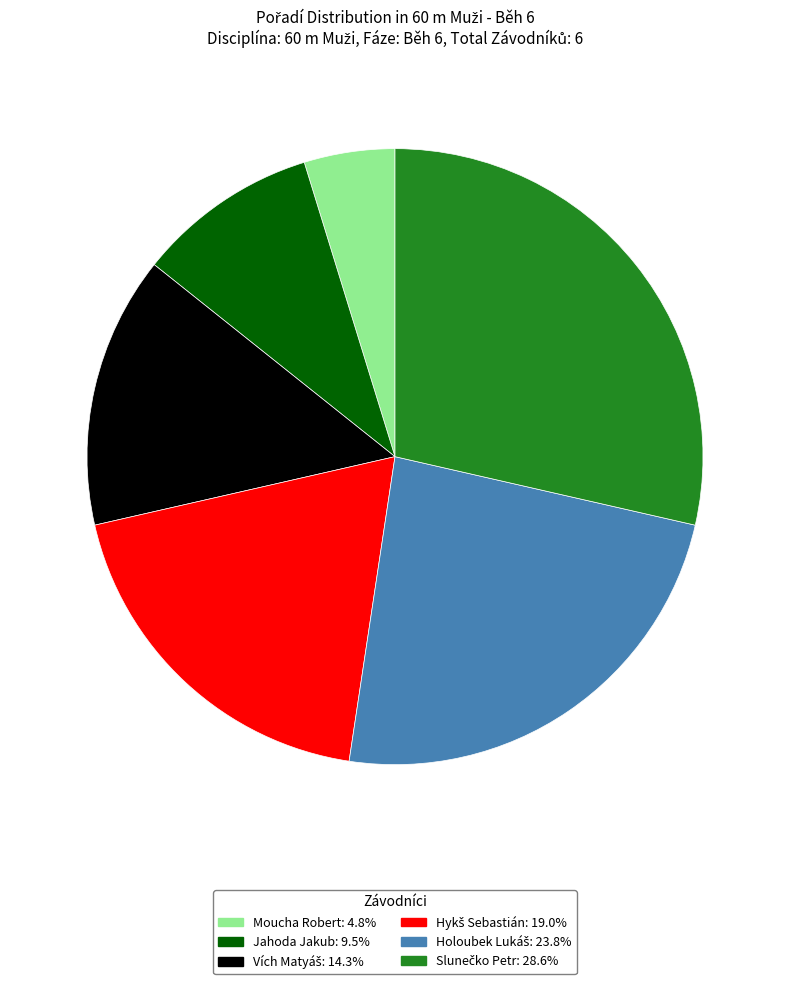

Which category has the smallest portion of the pie?

Moucha Robert